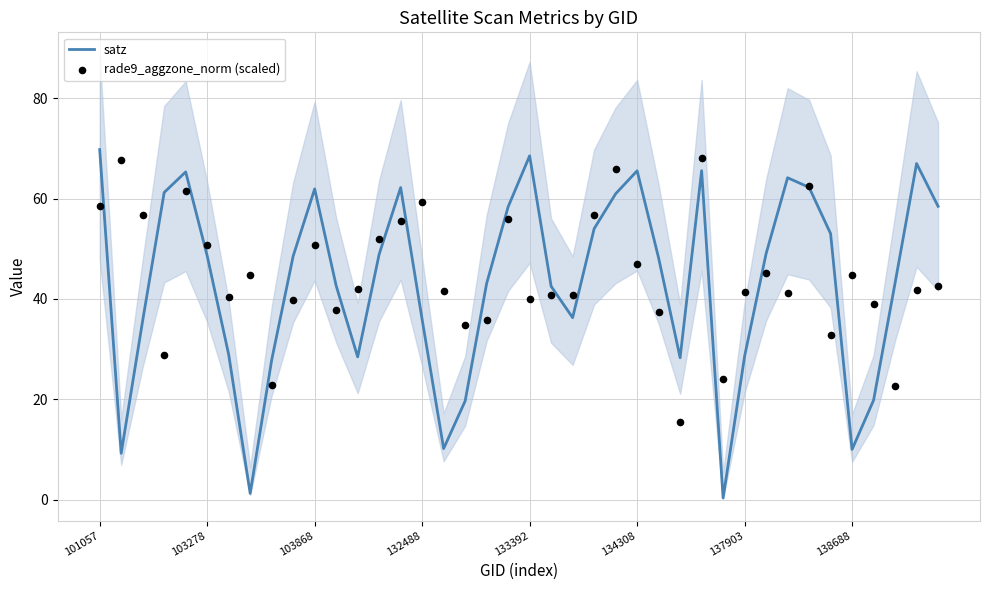

What is the maximum value for satz?

69.8